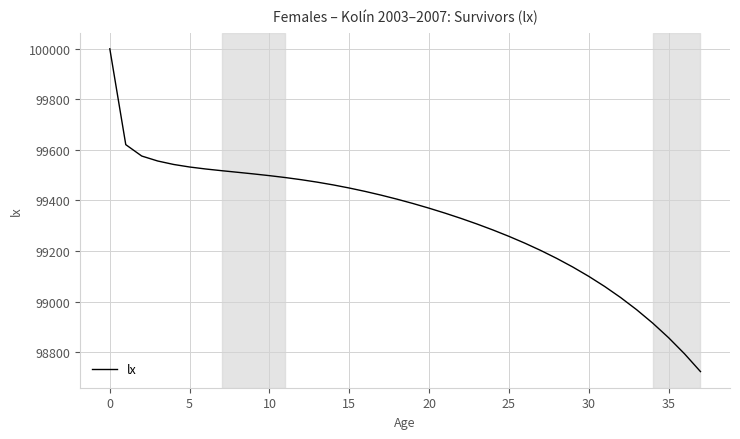

What is the difference between the maximum and minimum values?

1276.9